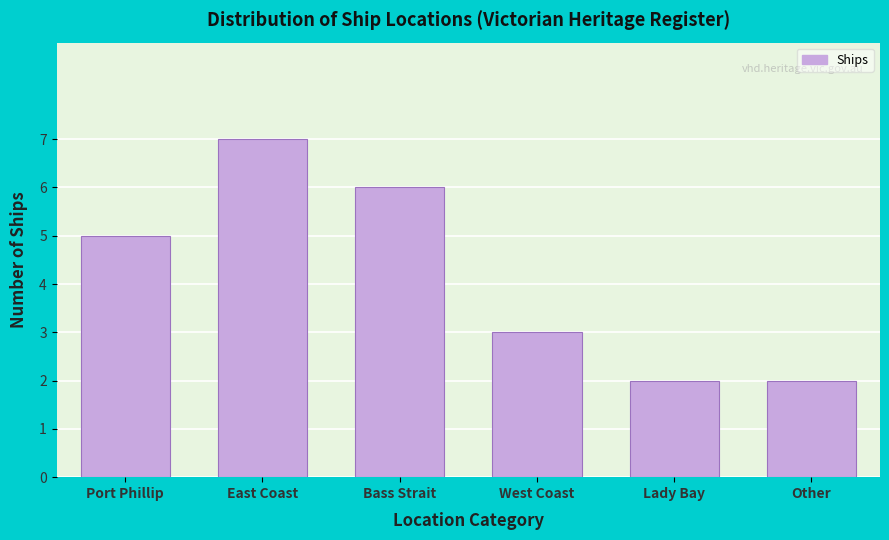

Reading left to right, list all the values displayed in this chart.

Port Phillip=5	East Coast=7	Bass Strait=6	West Coast=3	Lady Bay=2	Other=2